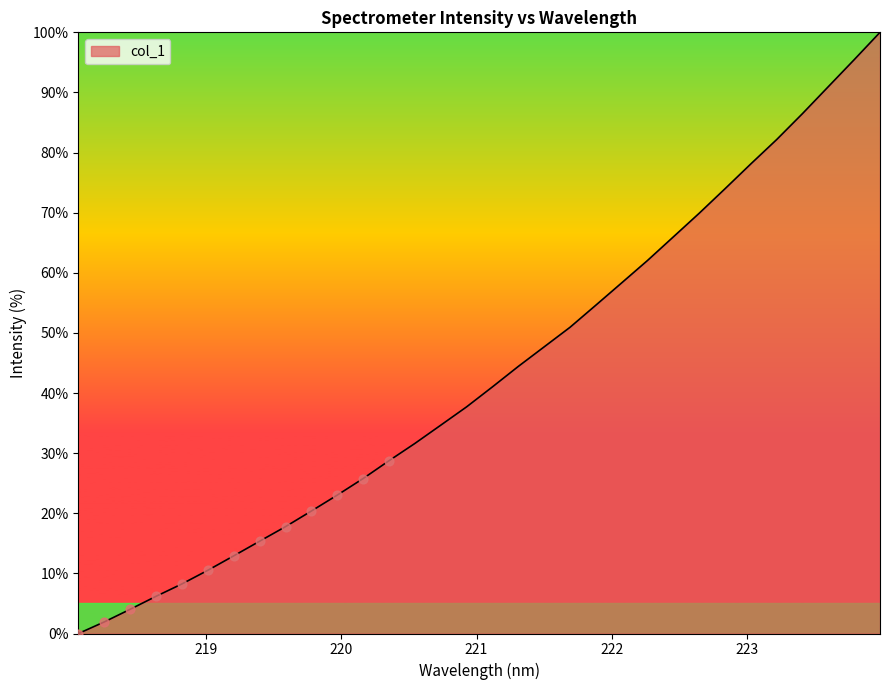

What is the maximum value shown in the chart?

100.0